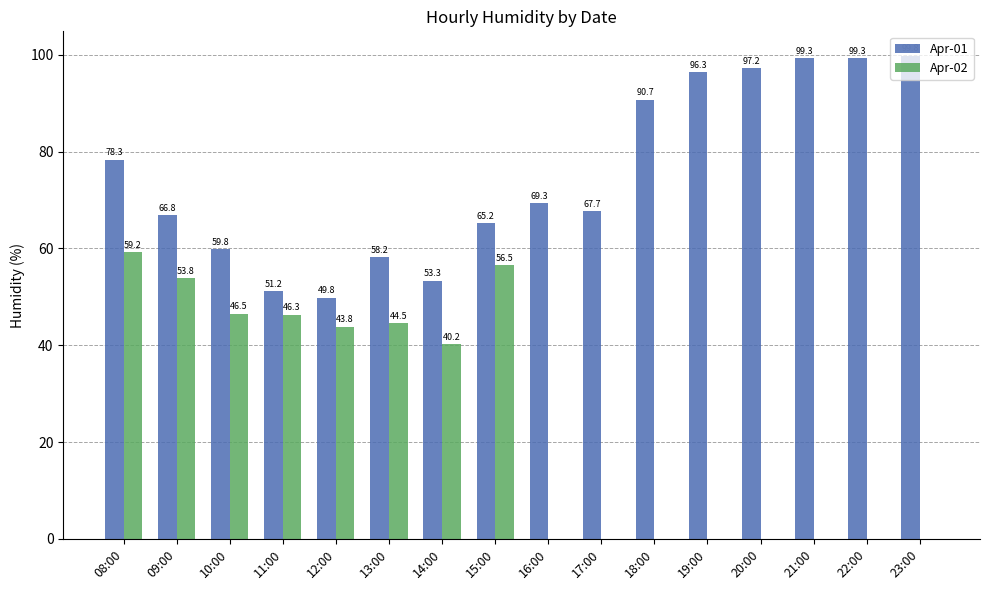

At which label does Apr-02 first exceed 40?

08:00